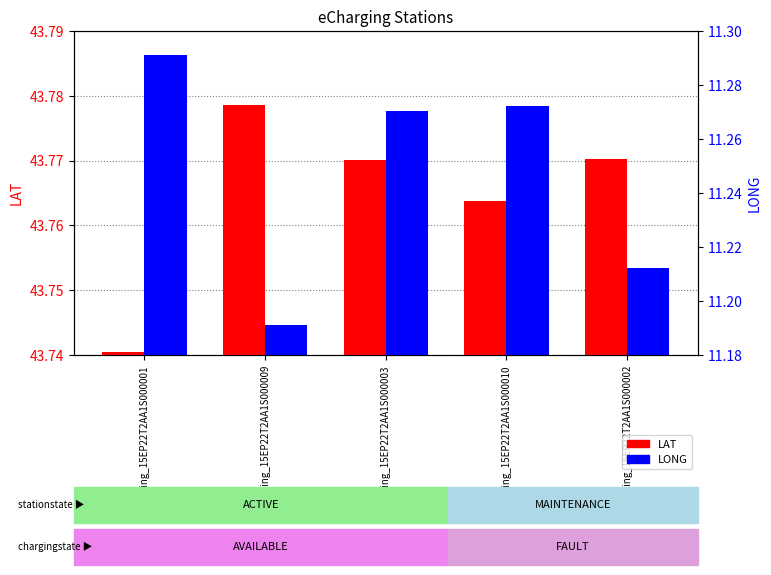

True or false: LAT has a value of 20.0 at eCharging_15EP22T2AA1S000001.

False